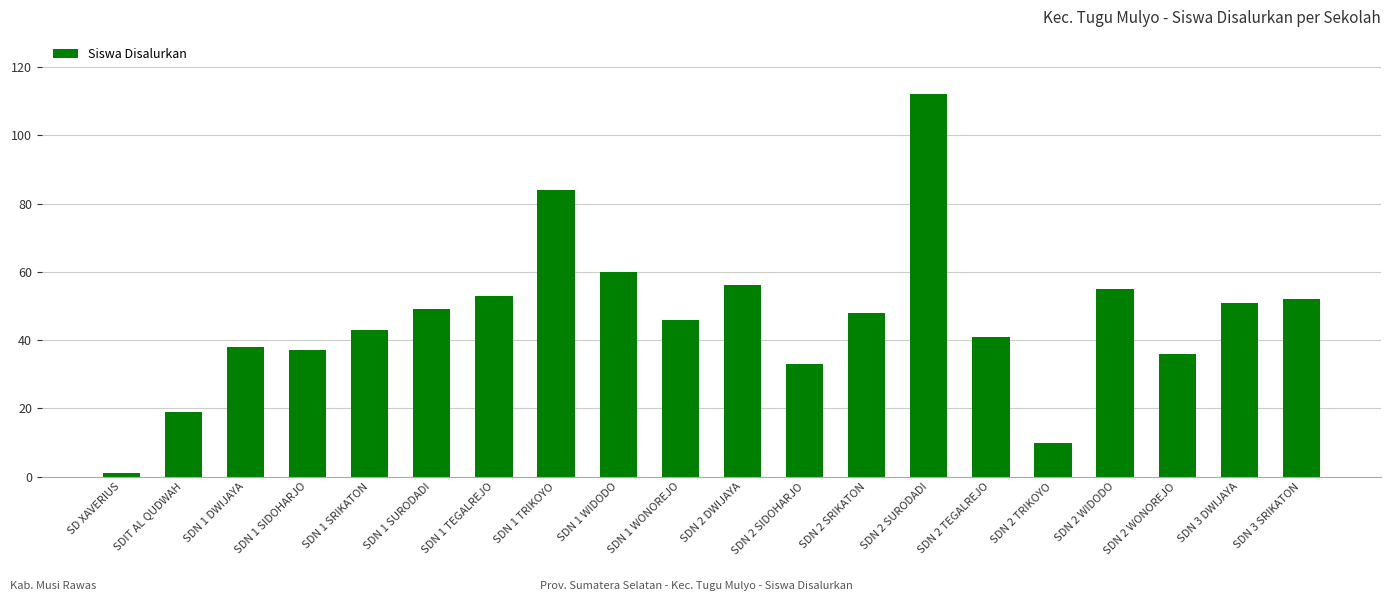

Which has a higher value, SD XAVERIUS or SDN 3 DWIJAYA?

SDN 3 DWIJAYA